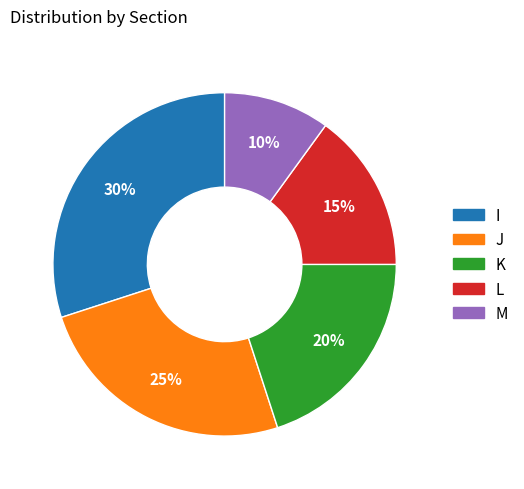

Is there any slice that represents more than half of the pie?

No